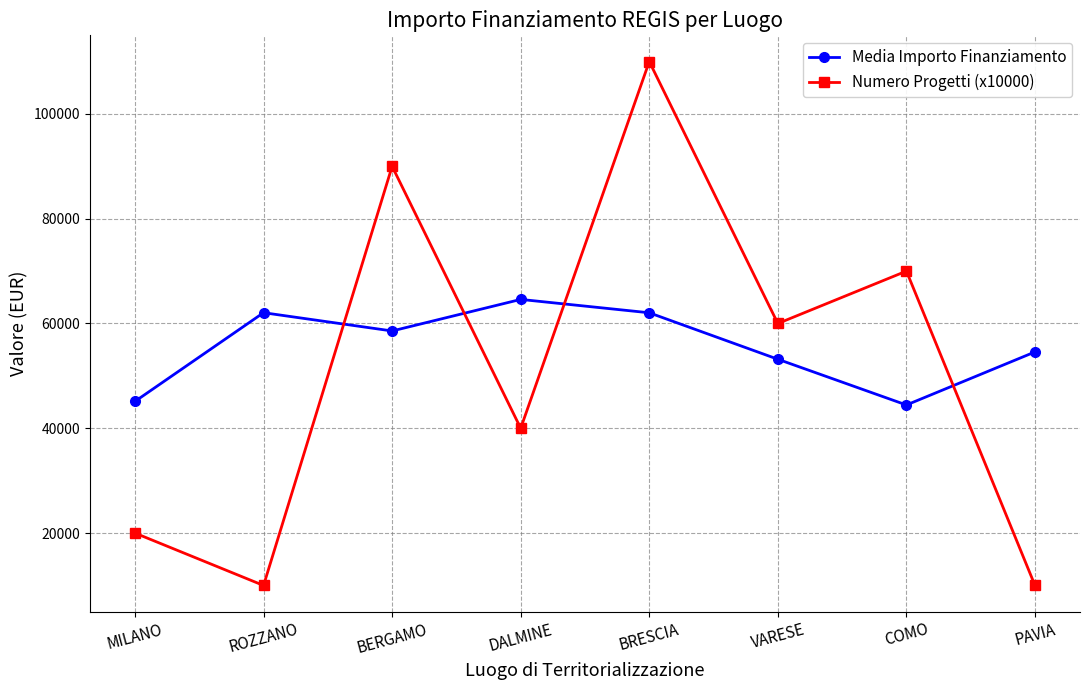

What is the label of the 3rd point from the left?

BERGAMO